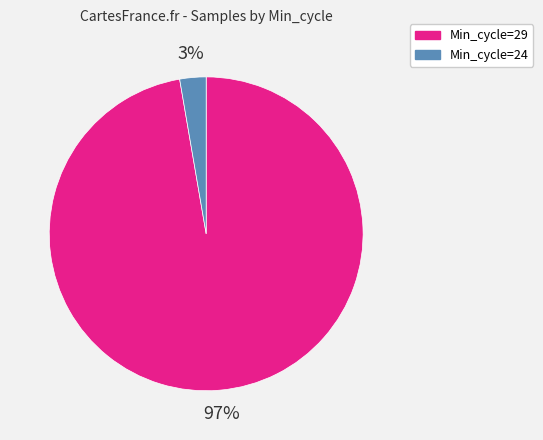

Count the number of slices in the pie.

2